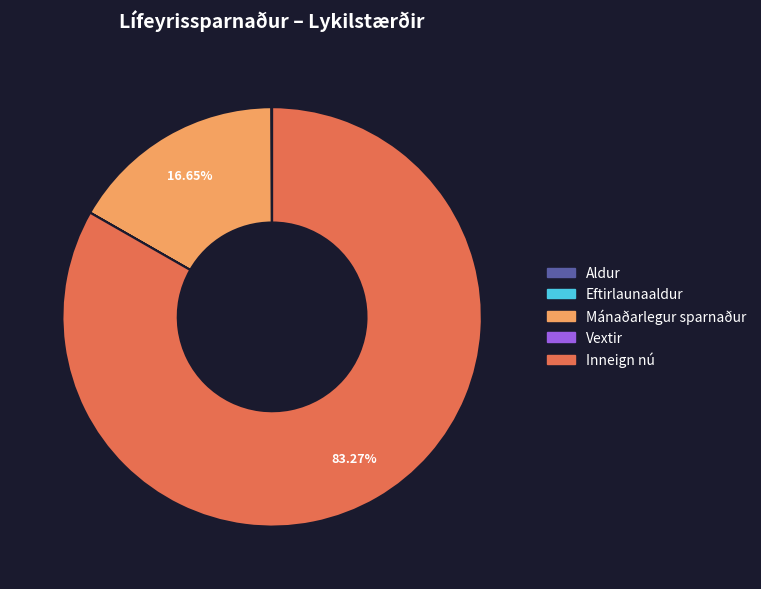

Approximately how many times larger is the value at Mánaðarlegur sparnaður compared to Inneign nú?

0.2